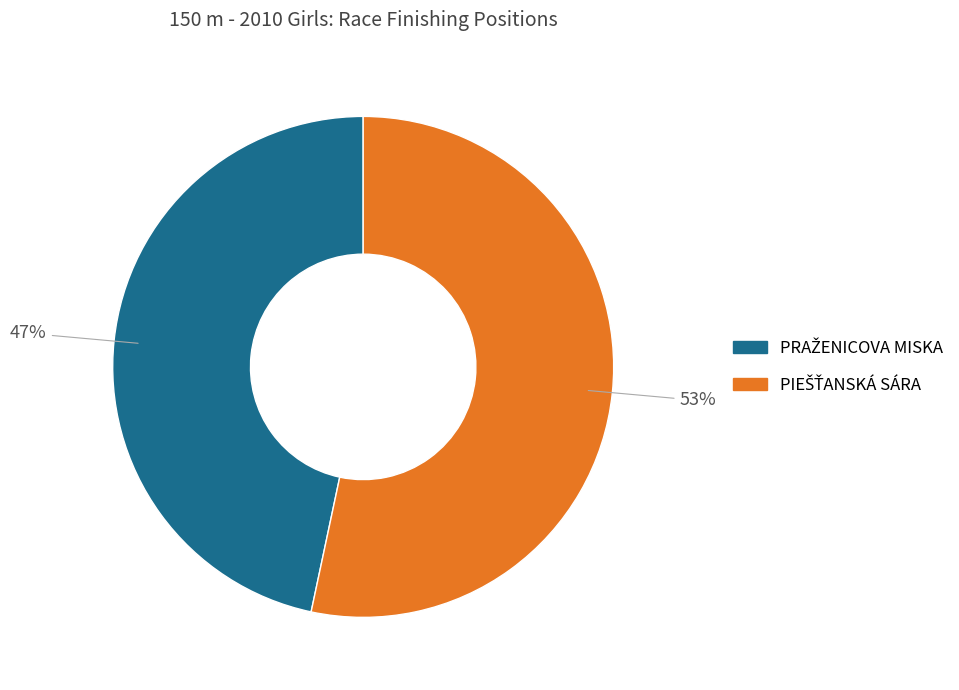

To the nearest percent, what is the average slice percentage?

50%